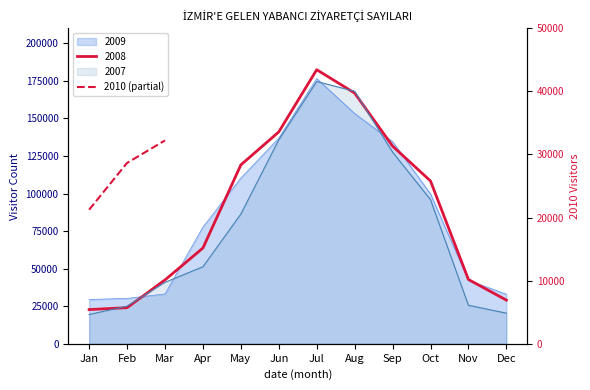

Between Feb and Mar, which is larger?

Mar